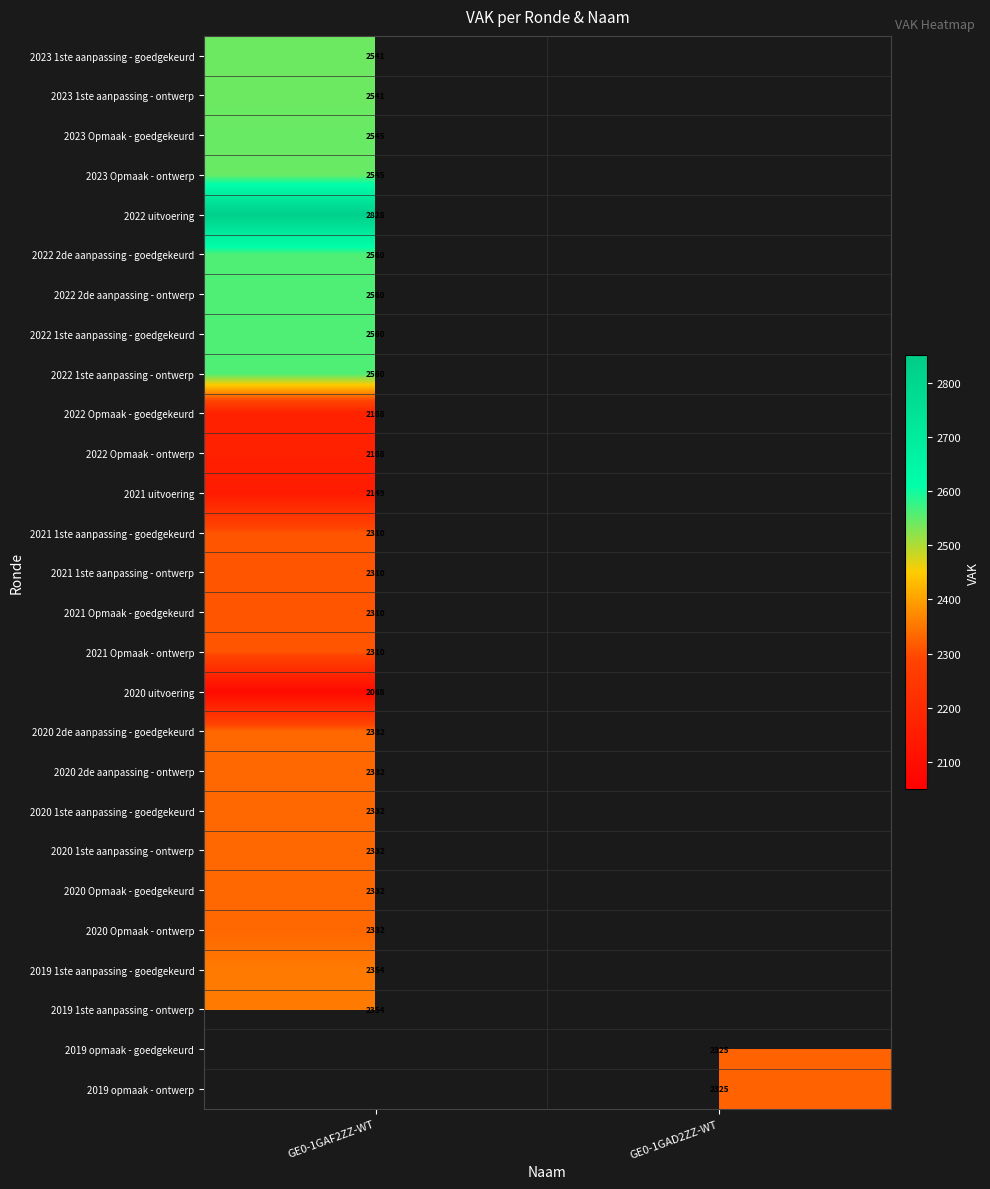

Is it true that 2020 uitvoering equals 2088 at GE0-1GAF2ZZ-WT?

True